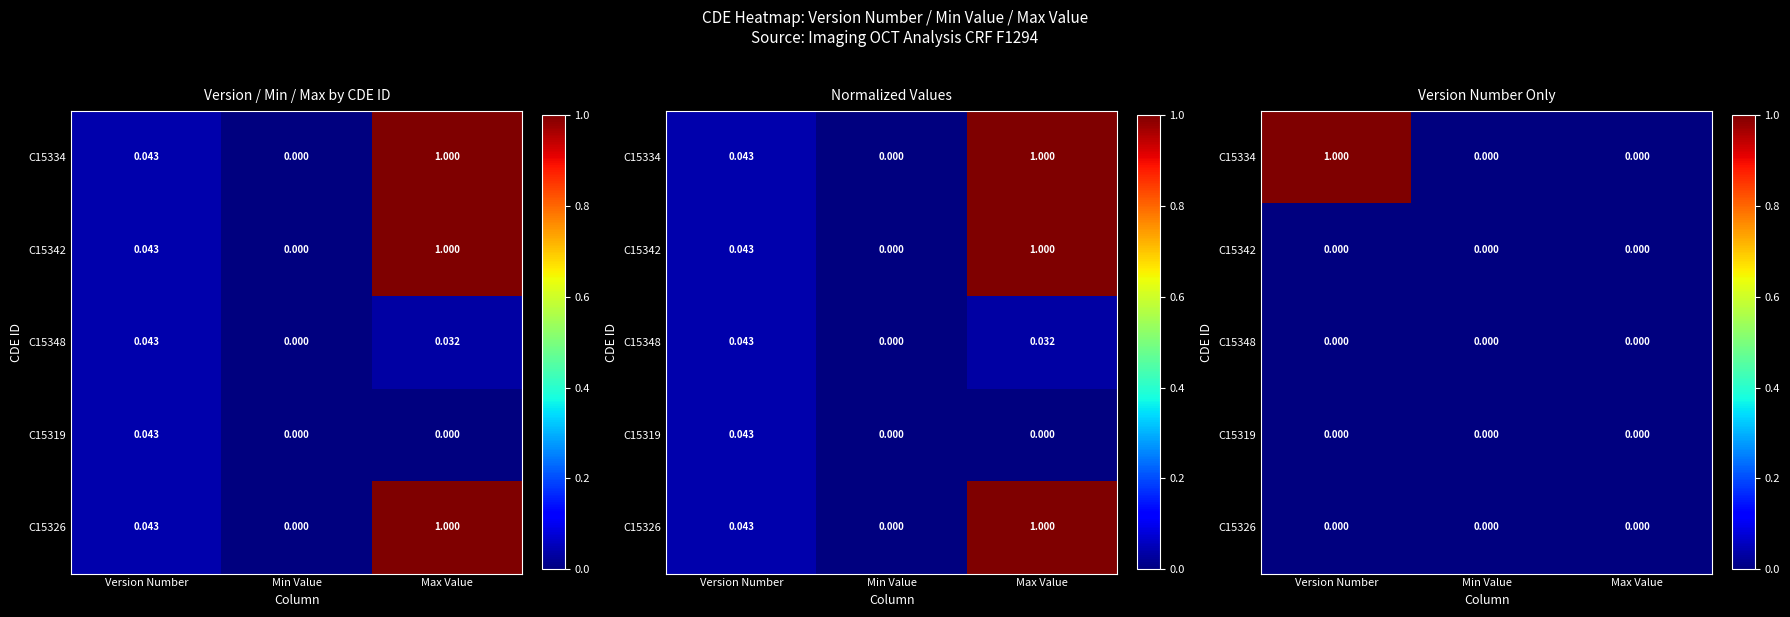

Which category has the lowest value across all series?

Min Value